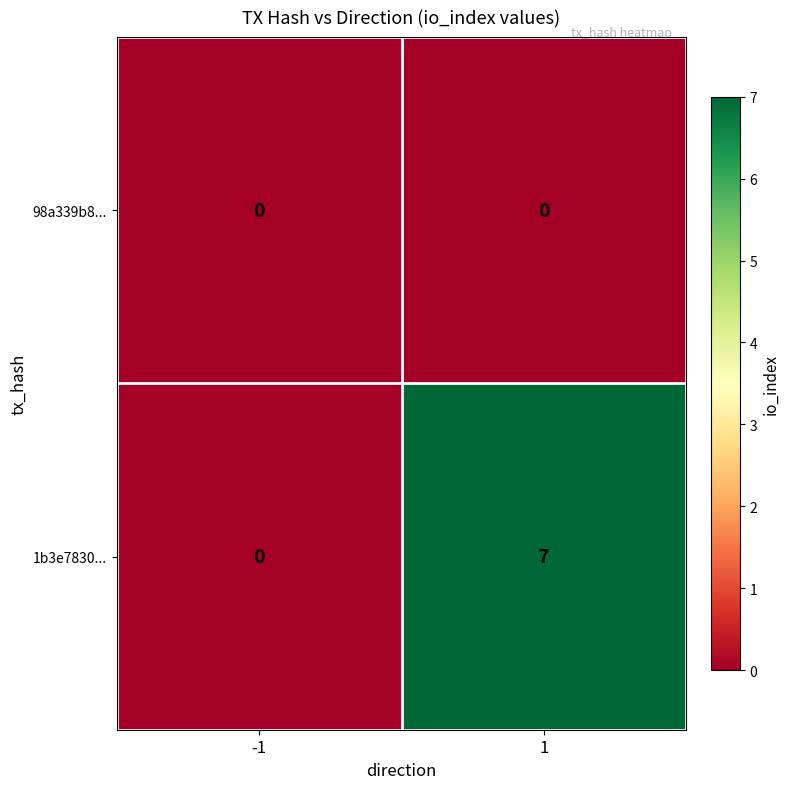

The value of 1b3e7830... at -1 is 5. True or false?

False